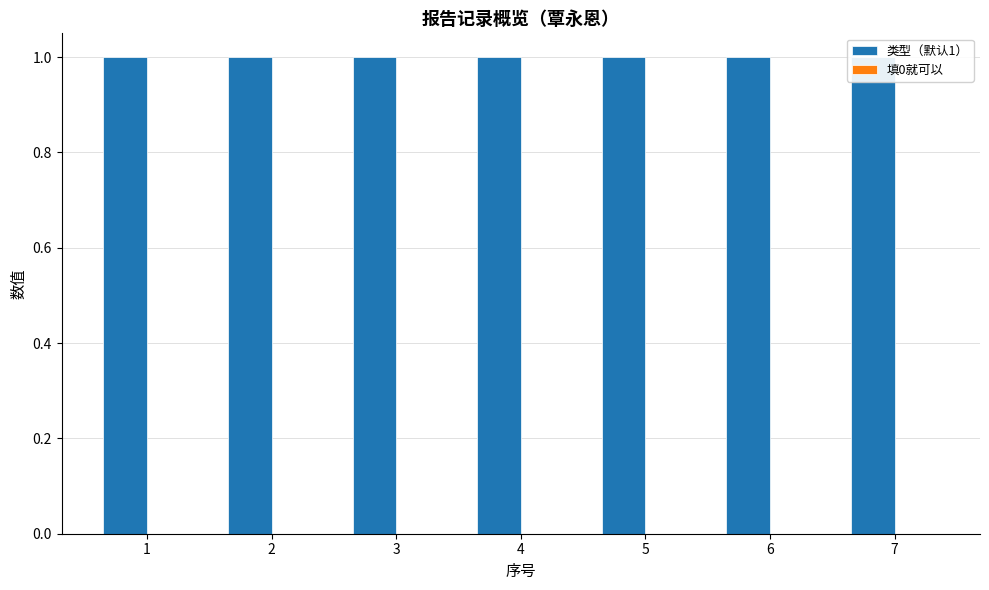

Which series has the largest range (max minus min)?

类型（默认1）